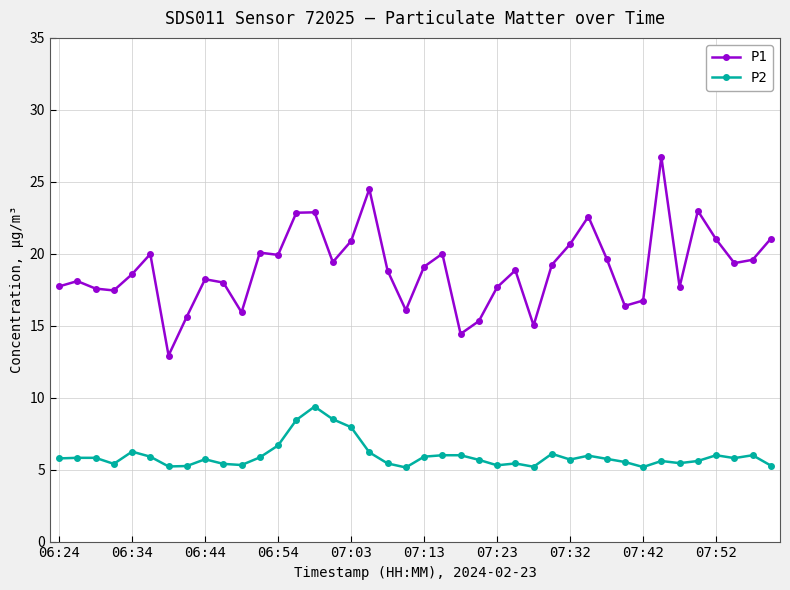

True or false: P2 has more than 0 interior local peaks.

True